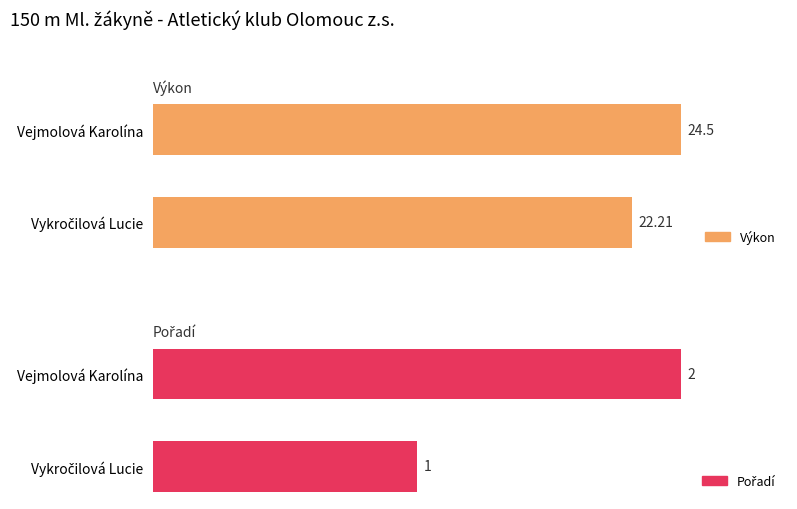

How many values in the Výkon series exceed 24?

1